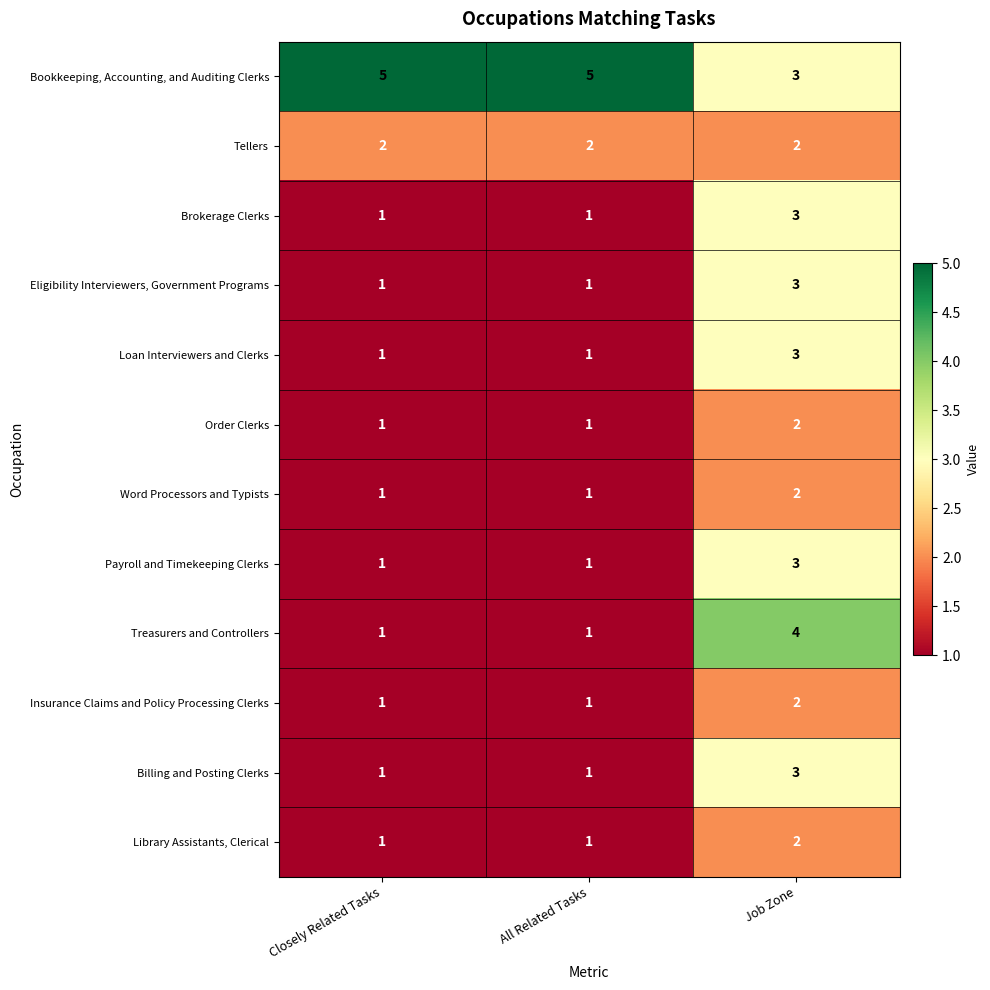

Between Closely Related Tasks and Job Zone, which series saw the biggest shift?

Treasurers and Controllers